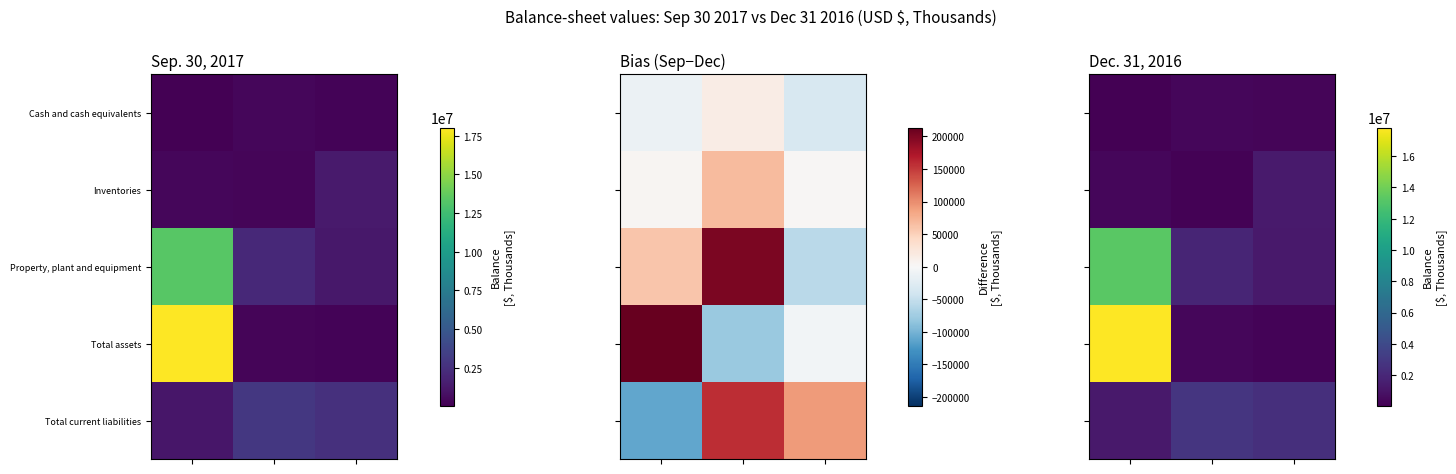

What is the spread (max minus min) of values at 0?

17774685